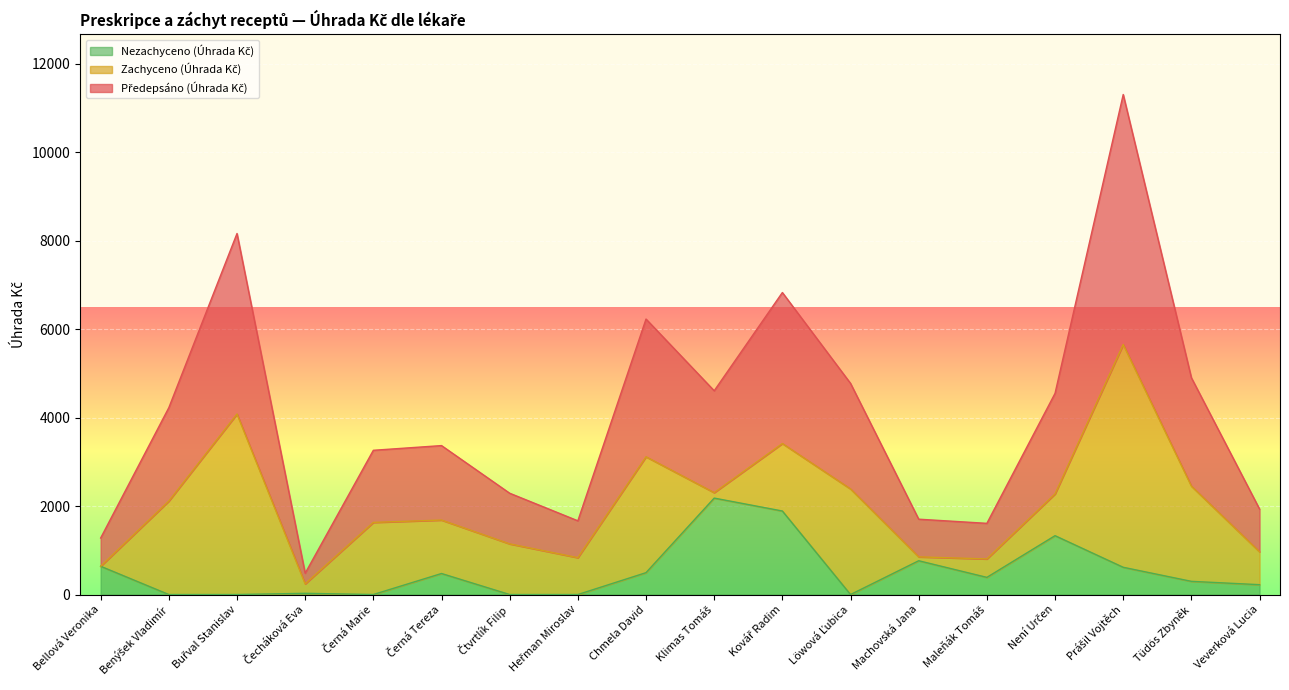

Between Čecháková Eva and Černá Tereza, which series saw the biggest shift?

Předepsáno (Úhrada Kč)